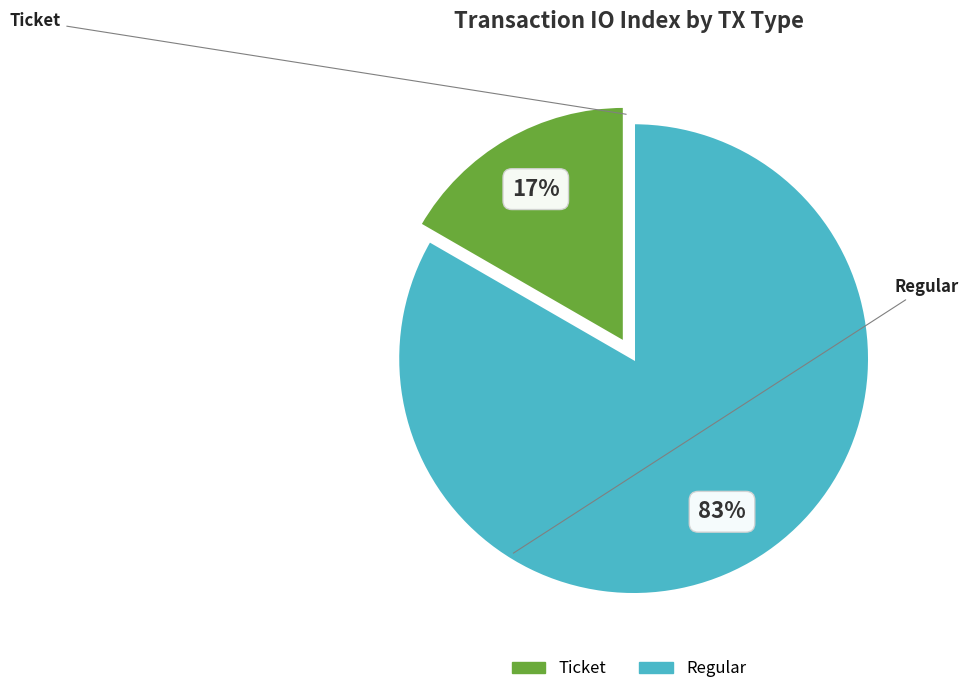

How many slices are in this pie chart?

2